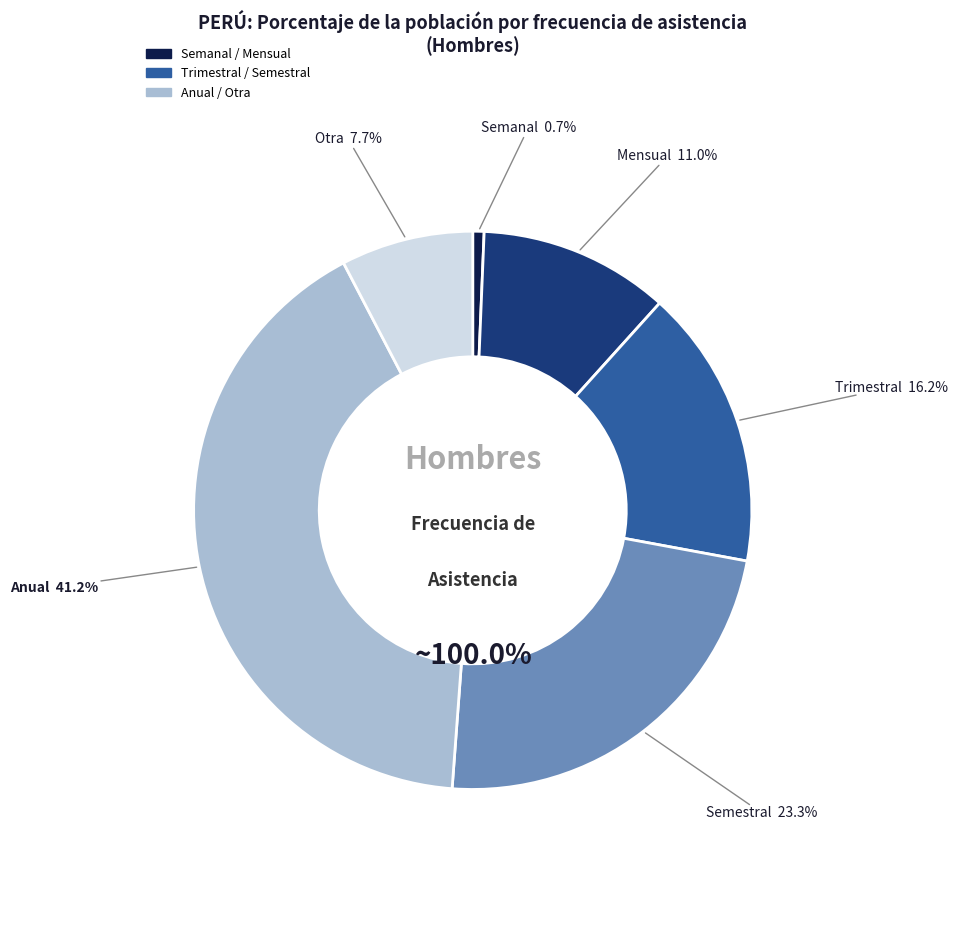

Which category has the biggest portion of the pie?

Anual